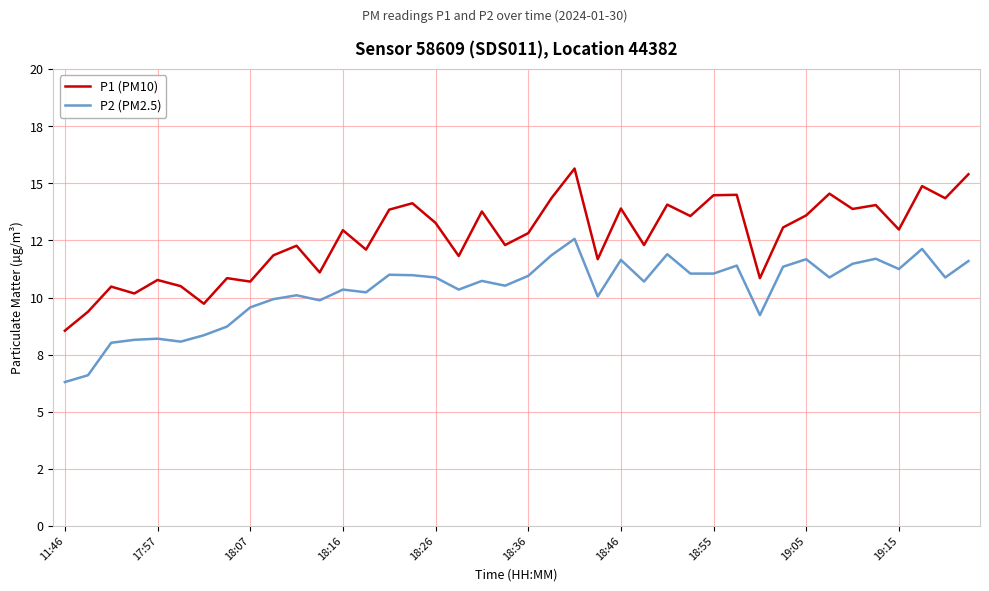

True or false: P1 (PM10) and P2 (PM2.5) cross at least once.

False